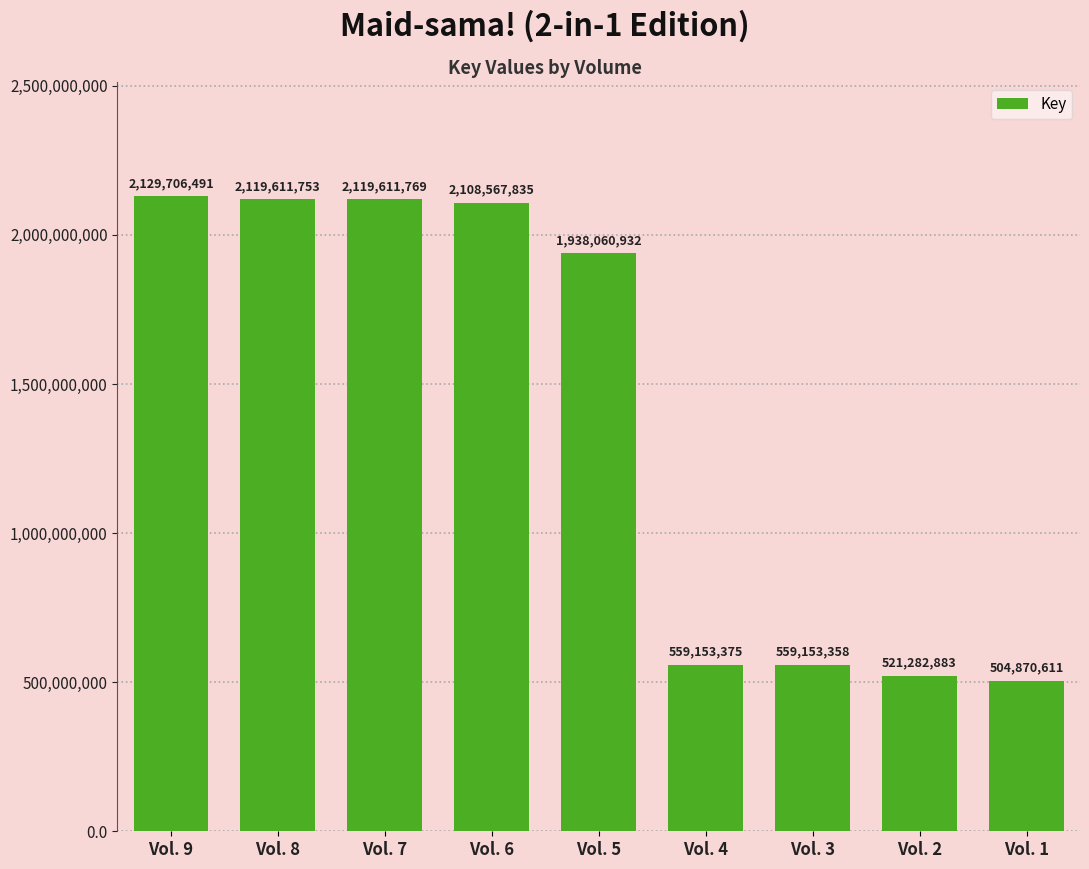

At which category does the chart reach its minimum across all series?

Vol. 1